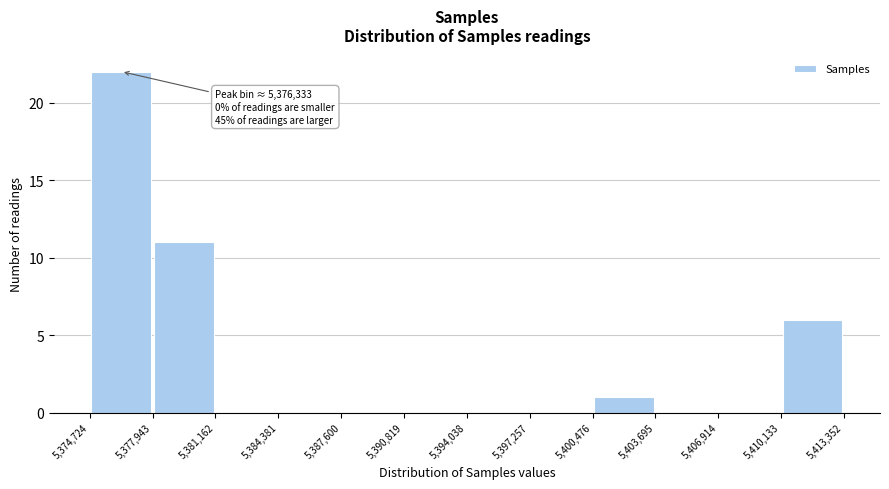

Which range on the x-axis has the tallest bar?

5,374,724 to 5,377,943